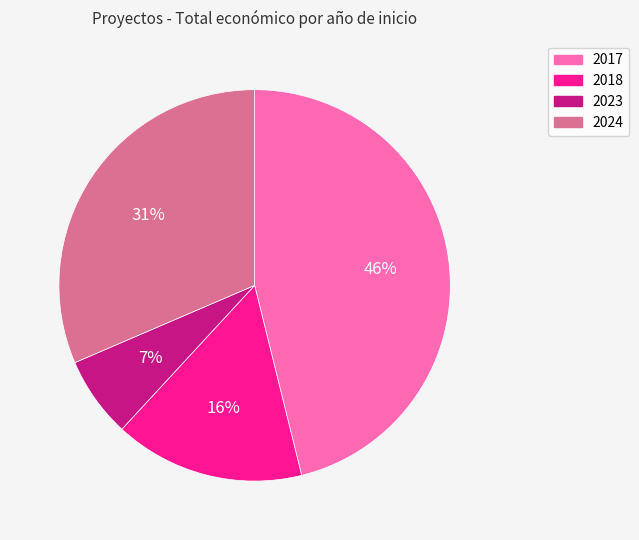

Does 2024 represent more than half of the total?

No